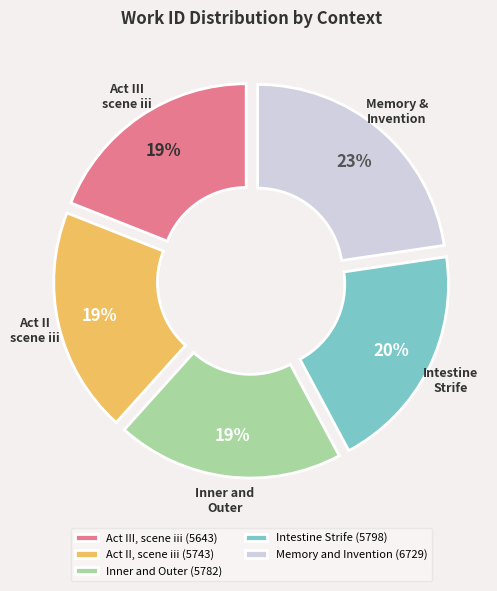

What is the largest slice in the pie chart?

Memory and Invention